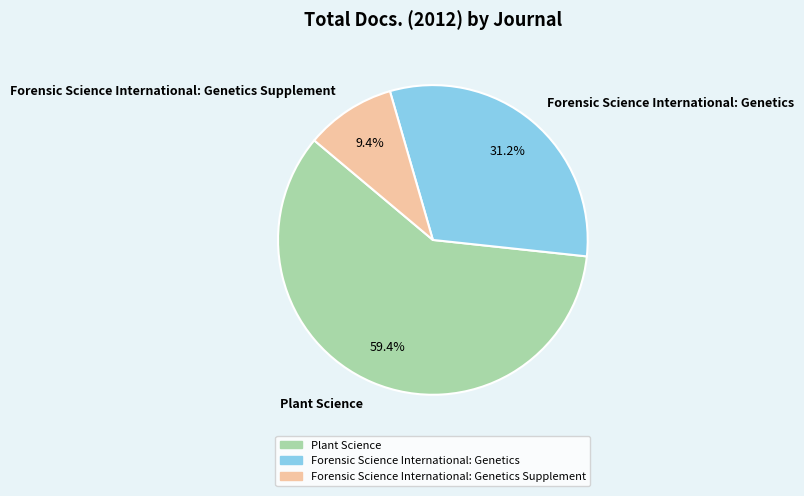

The Forensic Science International: Genetics Supplement slice represents 15% of the pie. True or false?

False